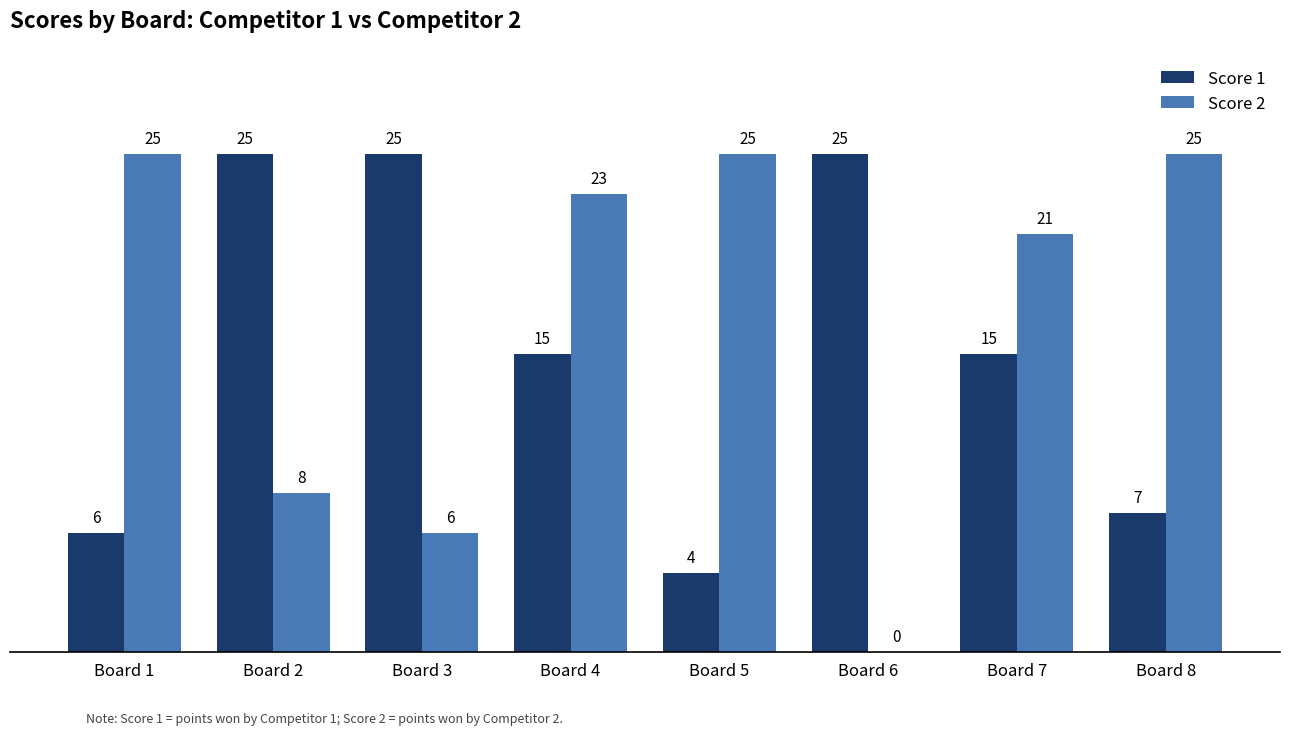

Is the value of Score 2 at Board 5 greater than the value of Score 1 at Board 4?

Yes